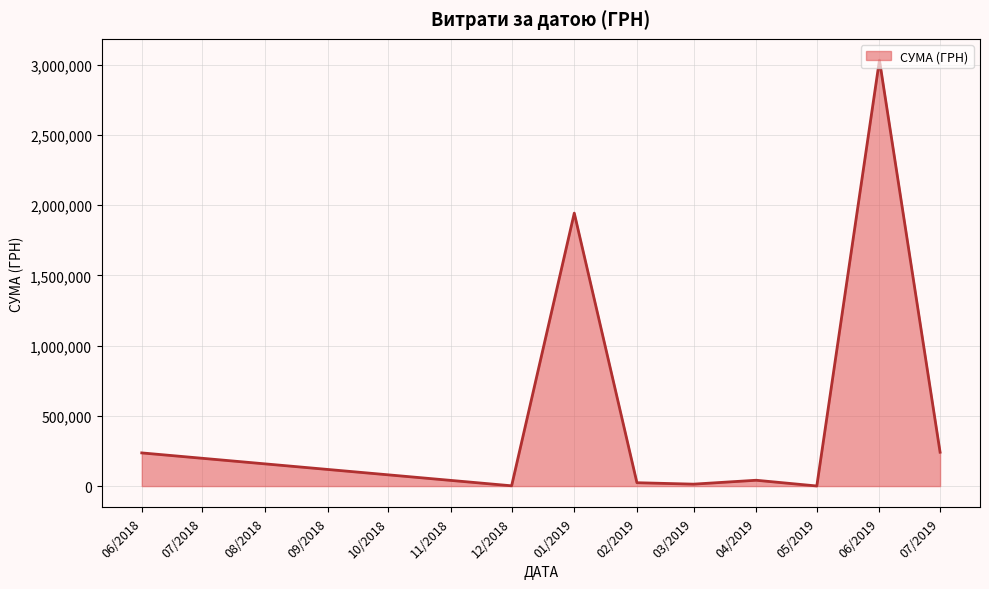

What is the difference between the maximum and minimum values?

3031312.0